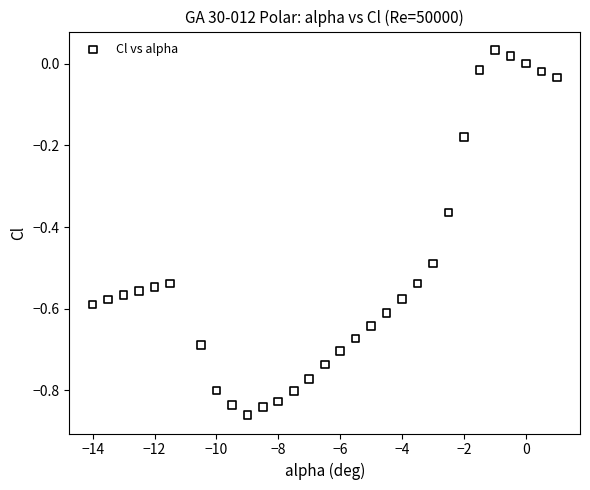

What is the range of Y values (max minus min)?

0.9